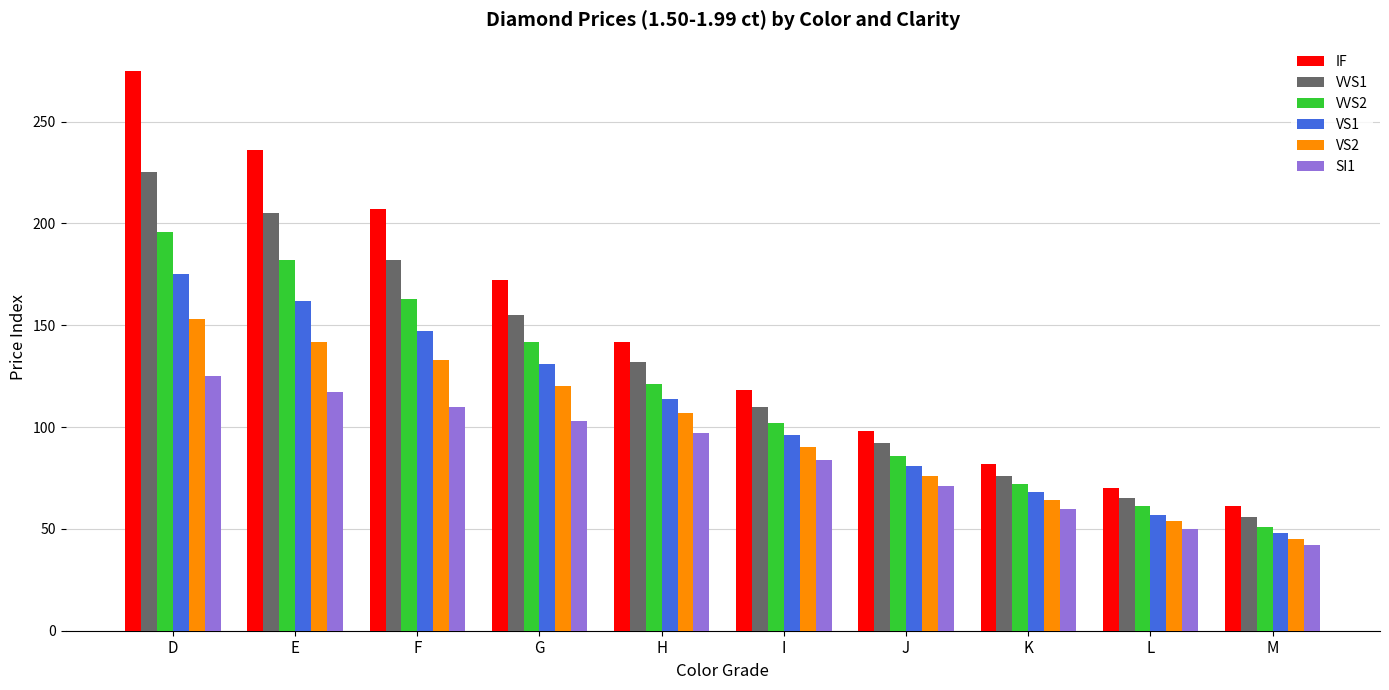

At G, list the series in order from largest to smallest.

IF, VVS1, VVS2, VS1, VS2, SI1